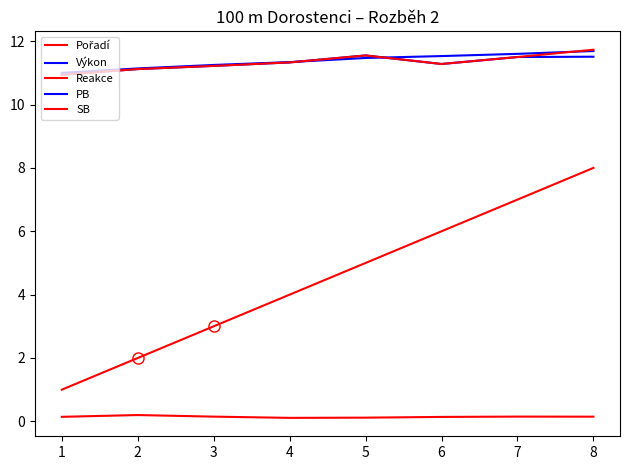

True or false: SB and Pořadí intersect in this chart.

False